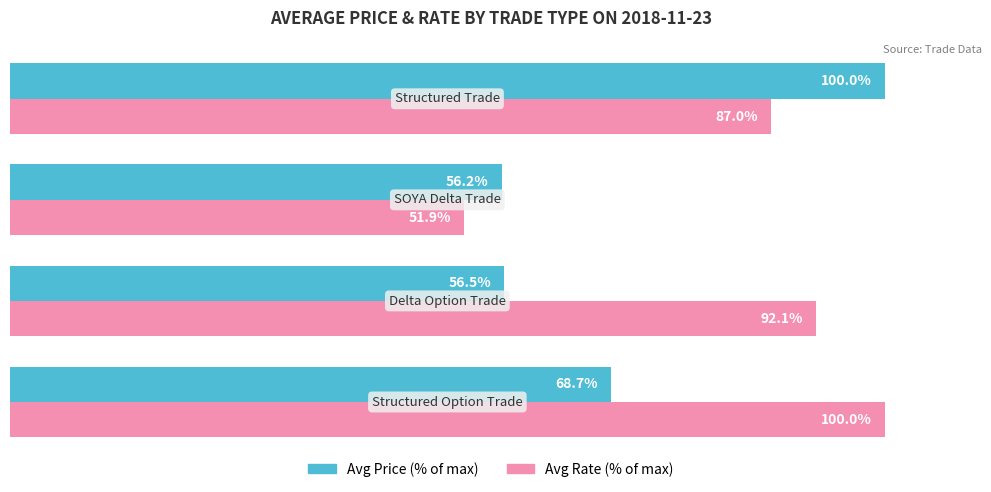

Which series has the largest total across all categories?

Avg Rate (% of max)